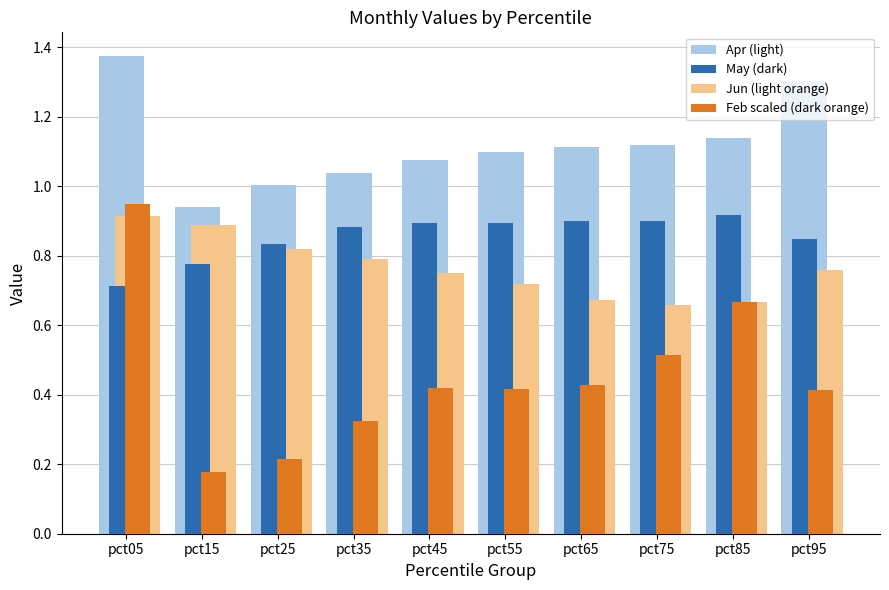

At which label is May (dark) closest to 0?

pct05